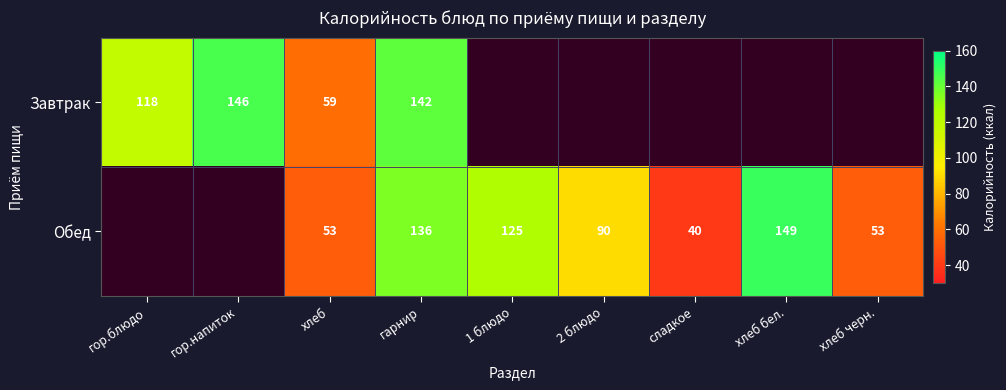

Rank the series at гарнир from lowest to highest value.

Обед, Завтрак